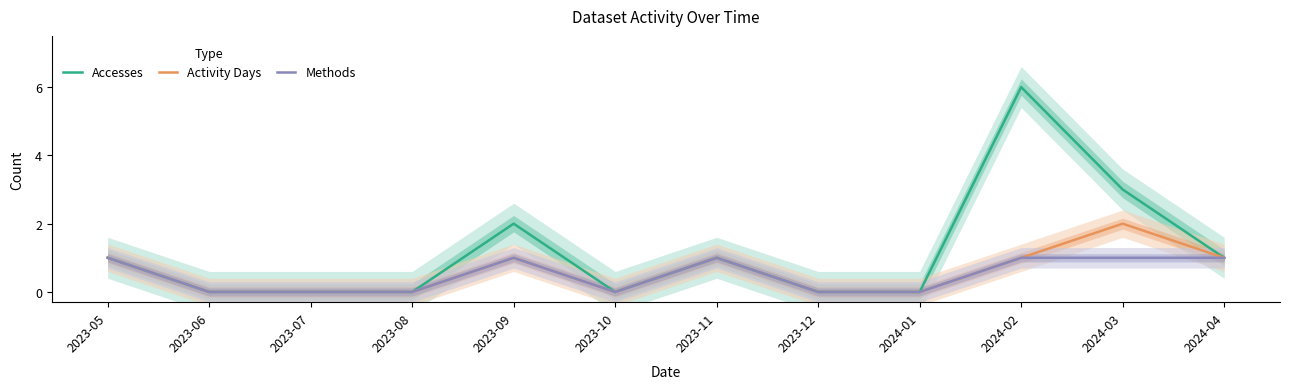

Where does the Activity Days series first go above 1?

2024-03